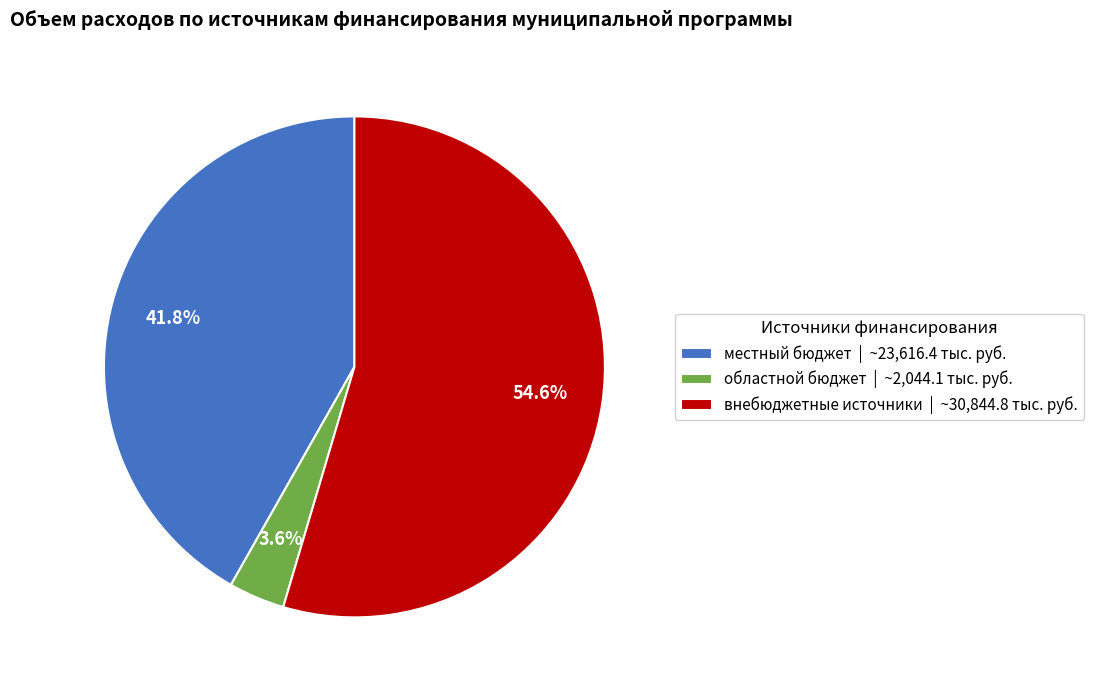

What percentage do внебюджетные источники | ~30,844.8 тыс. руб. and местный бюджет | ~23,616.4 тыс. руб. together represent?

96.4%